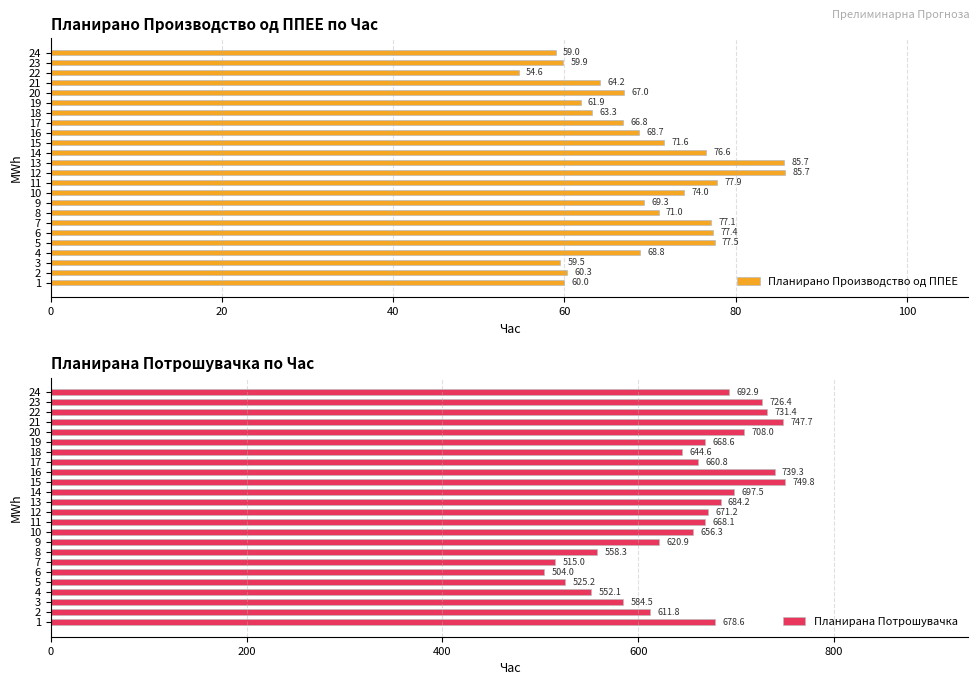

What is the average value of the Планирано Производство од ППЕЕ series?

69.1